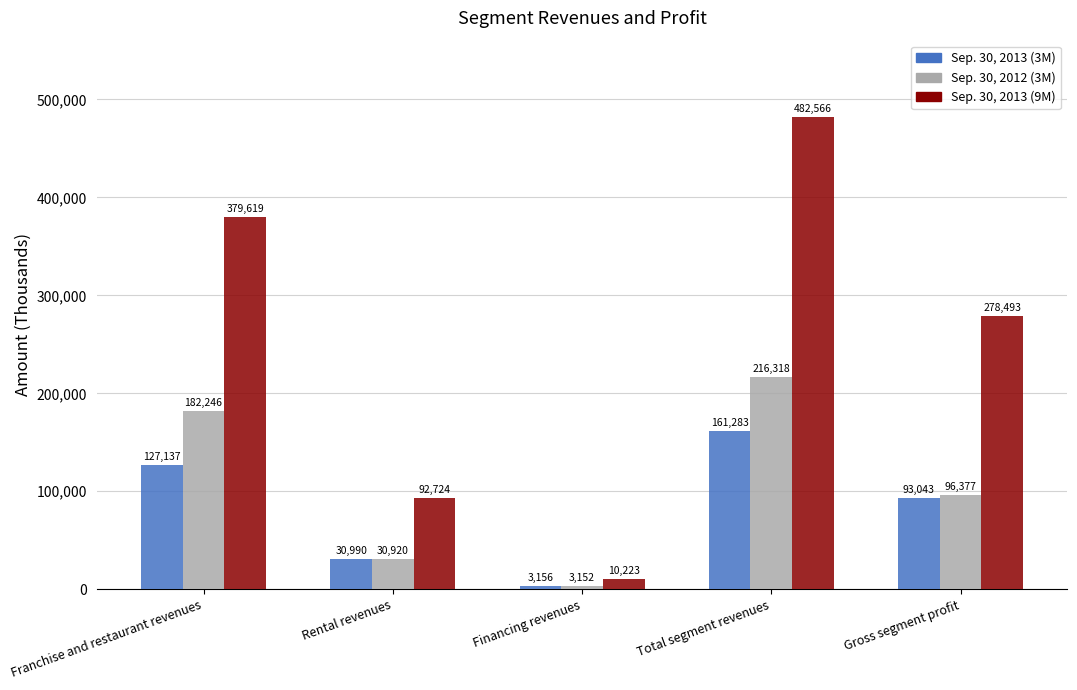

Rank the series by their maximum value, from highest to lowest.

Sep. 30, 2013 (9M), Sep. 30, 2012 (3M), Sep. 30, 2013 (3M)